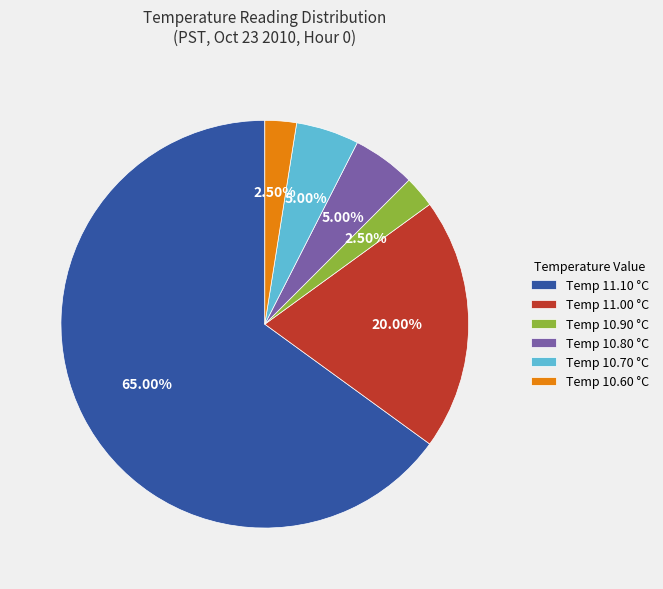

Does any single category account for the majority?

Yes